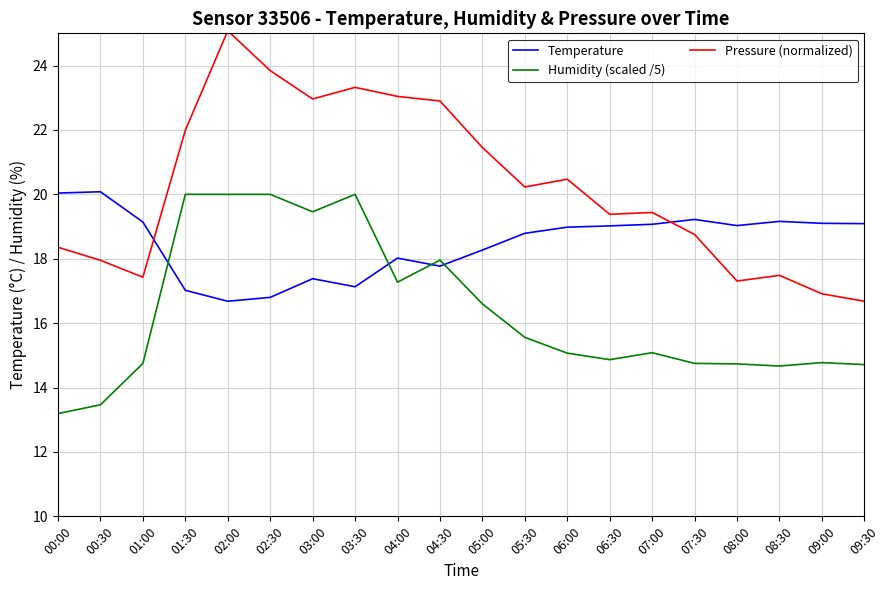

What position from the left is 03:30?

8